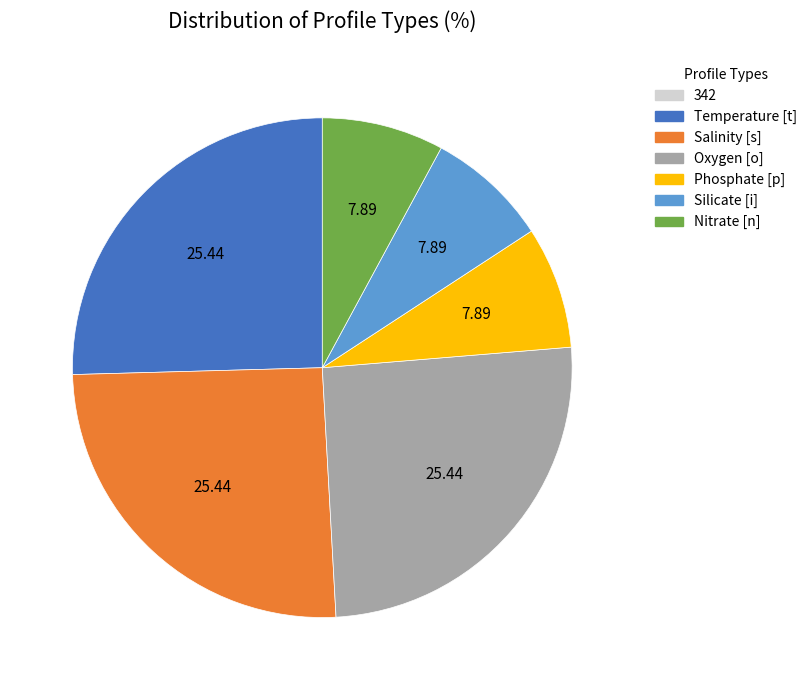

Count the number of slices in the pie.

6